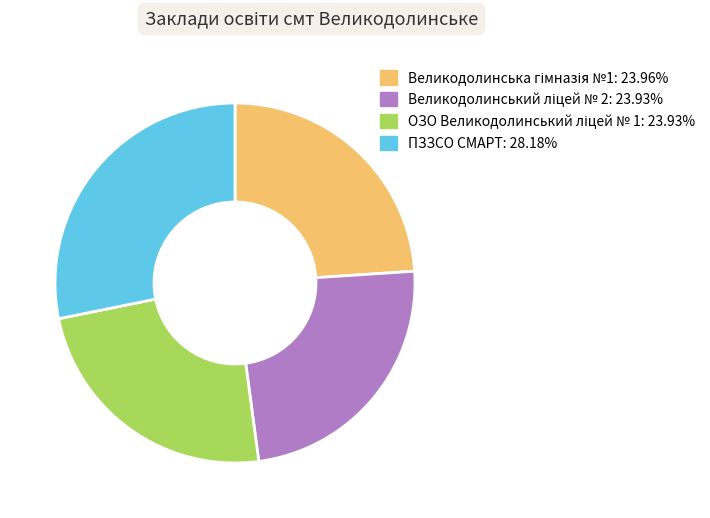

Is there a majority slice in this chart?

No